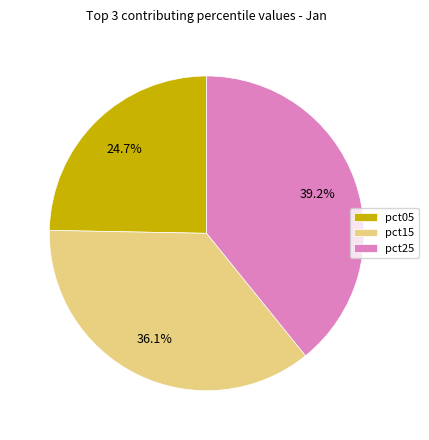

Combined, do pct15 and pct05 account for over 50%?

Yes